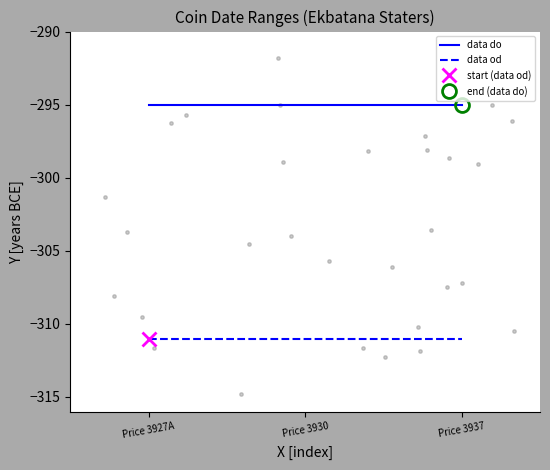

Is the value of data do at Price 3927A greater than the value of data od at Price 3930?

Yes